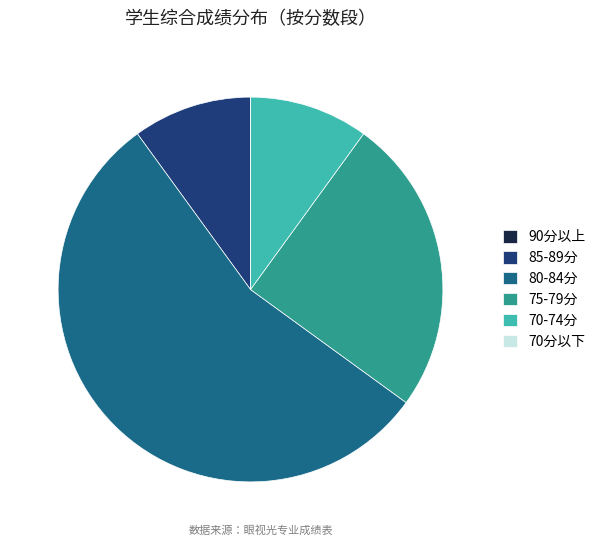

The 85-89分 slice represents 10% of the pie. True or false?

True